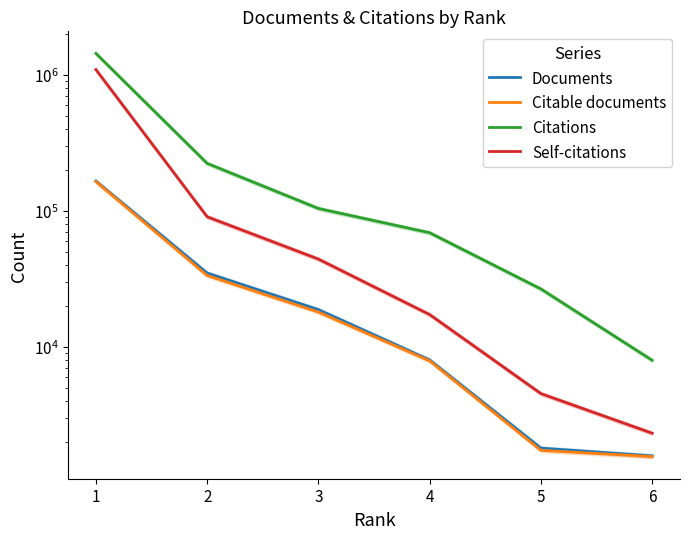

Reading right to left, what are all the values shown in this chart?

Documents: 6=1590	5=1812	4=8037	3=18817	2=34913	1=165307
Citable documents: 6=1571	5=1745	4=7922	3=18065	2=33514	1=163921
Citations: 6=7995	5=26679	4=69000	3=103997	2=222816	1=1429076
Self-citations: 6=2332	5=4553	4=17313	3=44226	2=90408	1=1087507